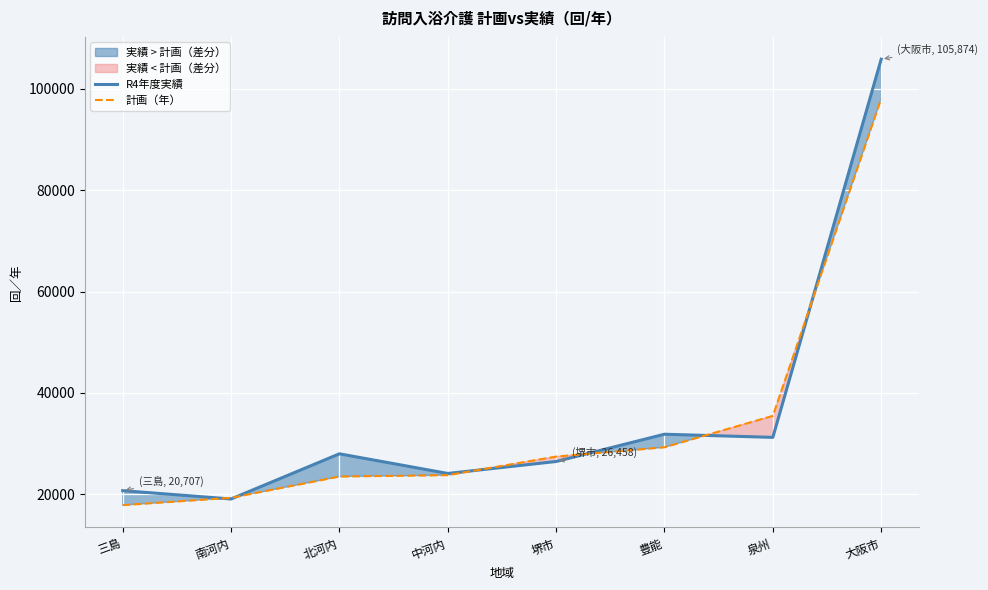

At which label does R4年度実績 reach its minimum?

南河内